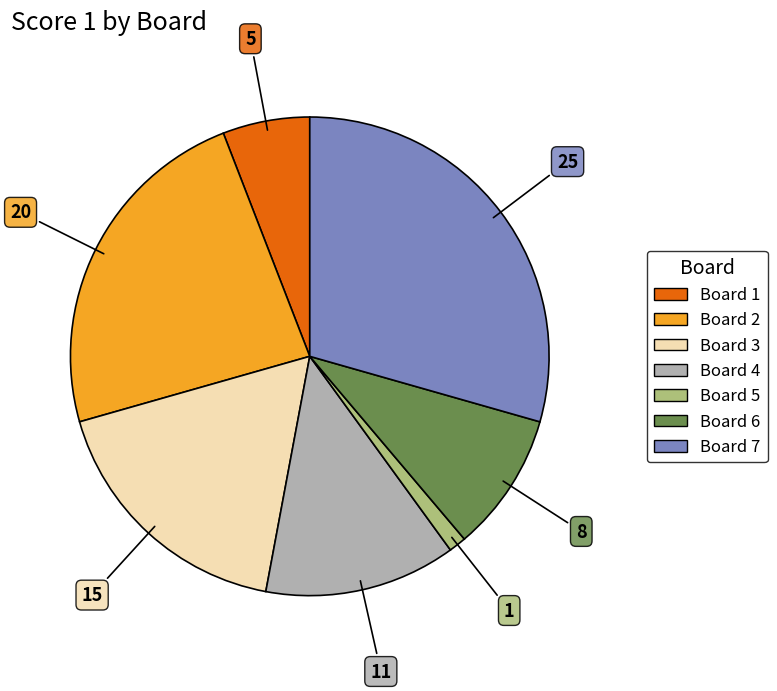

Does any single category account for the majority?

No